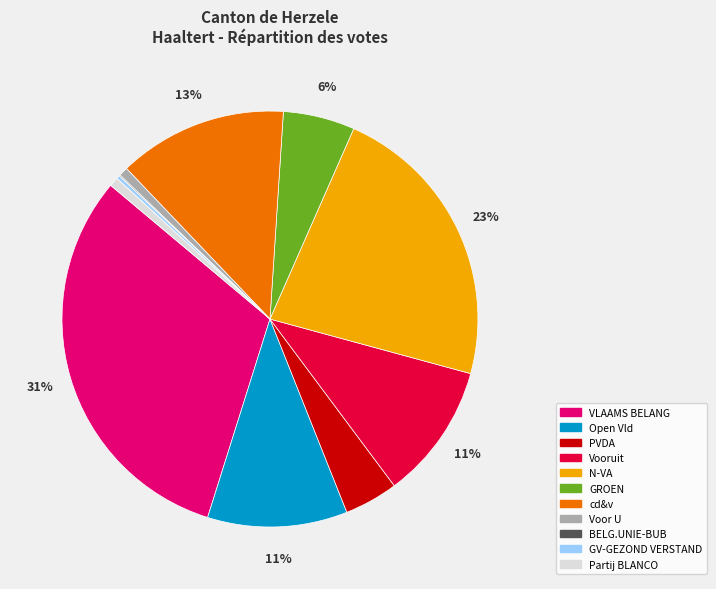

The Vooruit slice represents 11% of the pie. True or false?

True